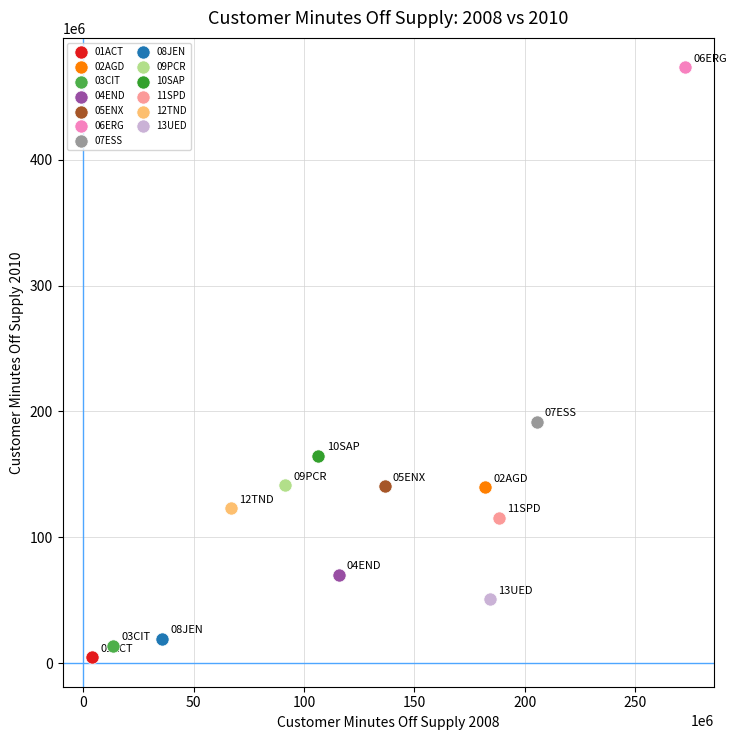

What are all the series names shown in the legend?

01ACT, 02AGD, 03CIT, 04END, 05ENX, 06ERG, 07ESS, 08JEN, 09PCR, 10SAP, 11SPD, 12TND, 13UED